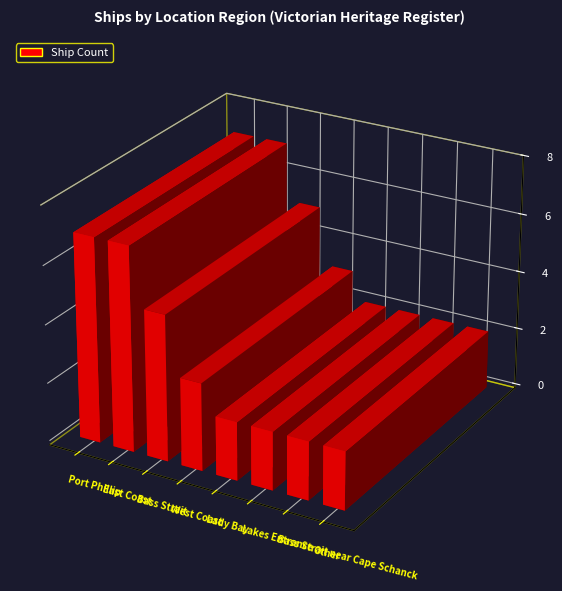

The chart shows a value of 1 at West Coast. True or false?

False